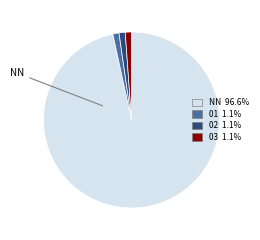

What is the majority slice?

NN